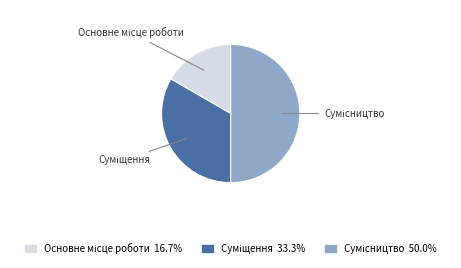

To the nearest percent, what is the difference between the Суміщення and Основне місце роботи slice percentages?

17%